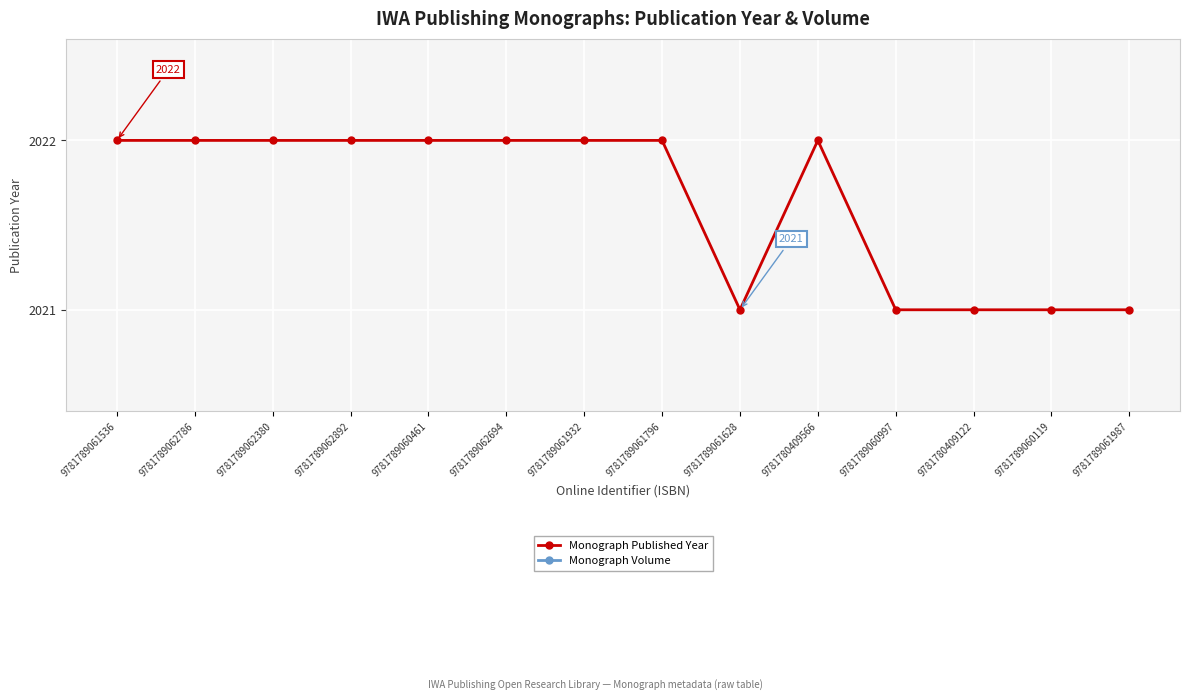

The value of Monograph Published Year at 9781789062694 is 2022. True or false?

True